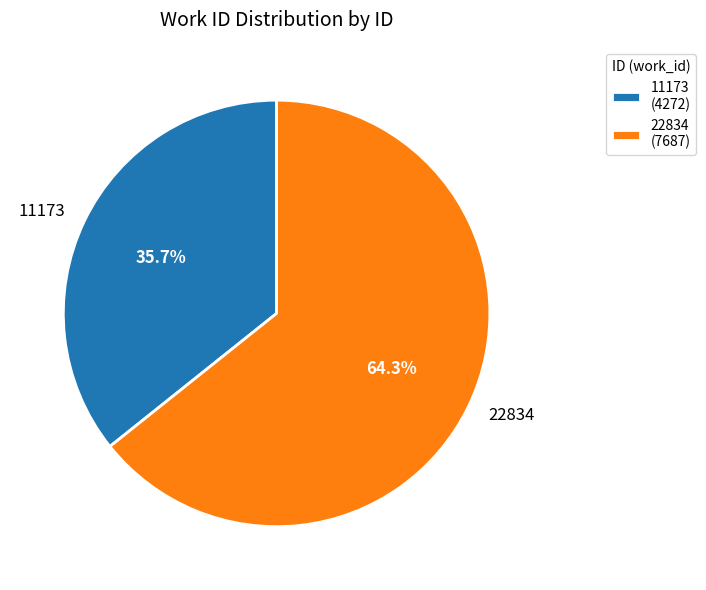

What is the ratio of the value at 22834 to the value at 11173?

1.8